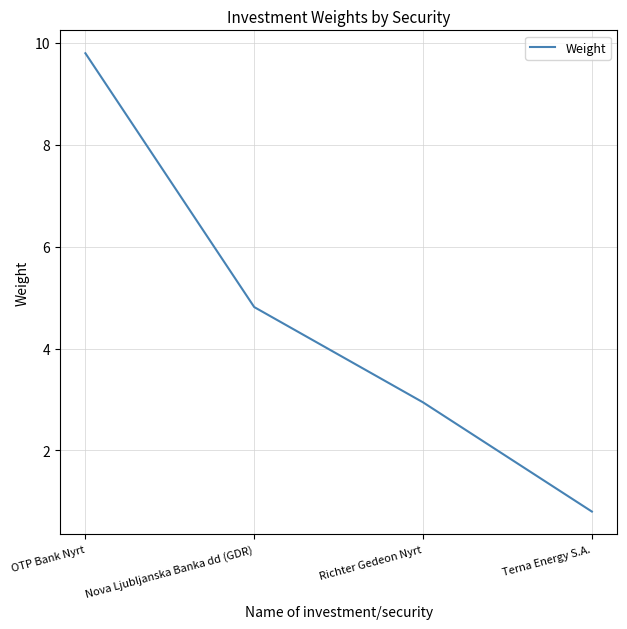

True or false: the data has more than 0 interior local peaks.

False